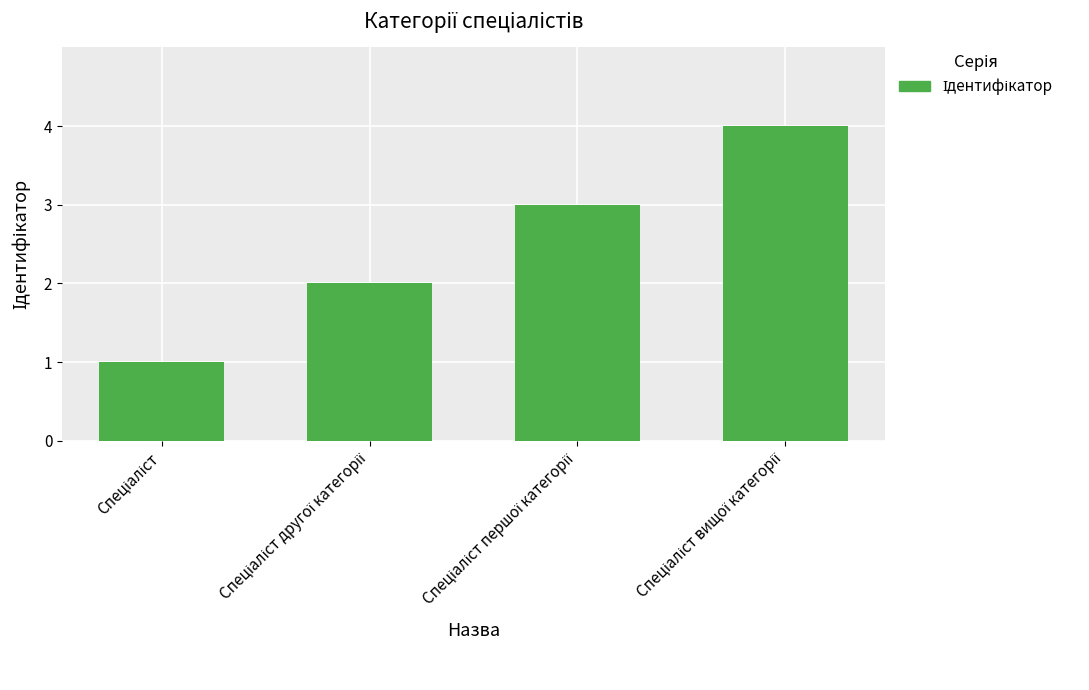

What is the sum of all values?

10